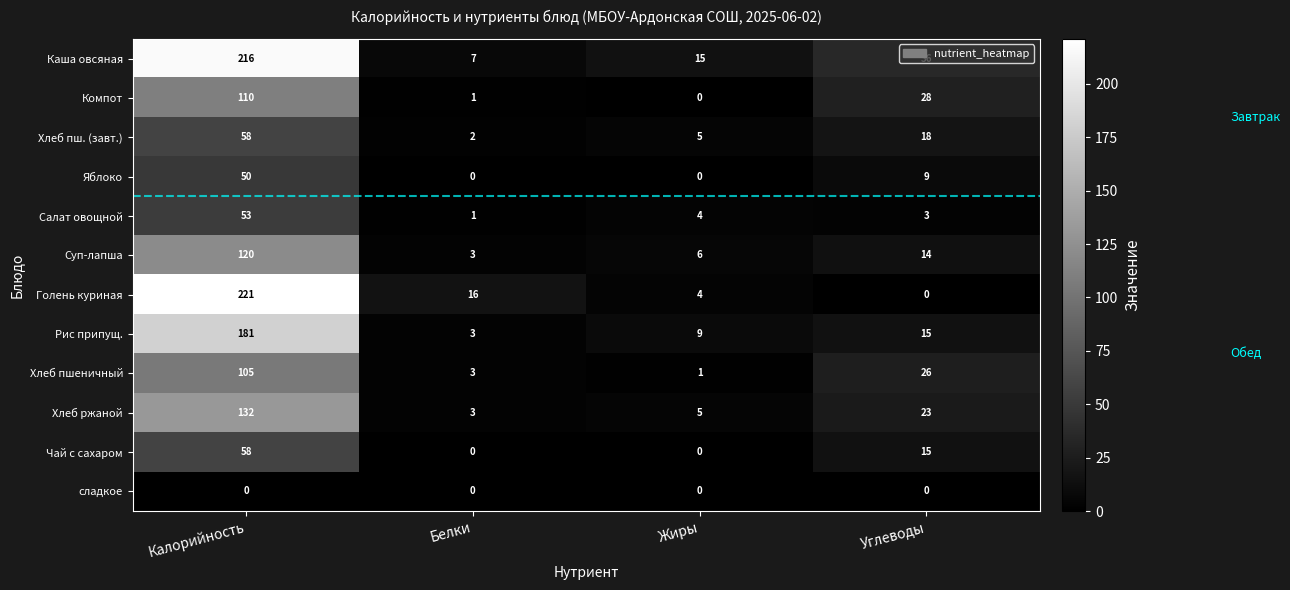

How many categories are shown in the chart?

4